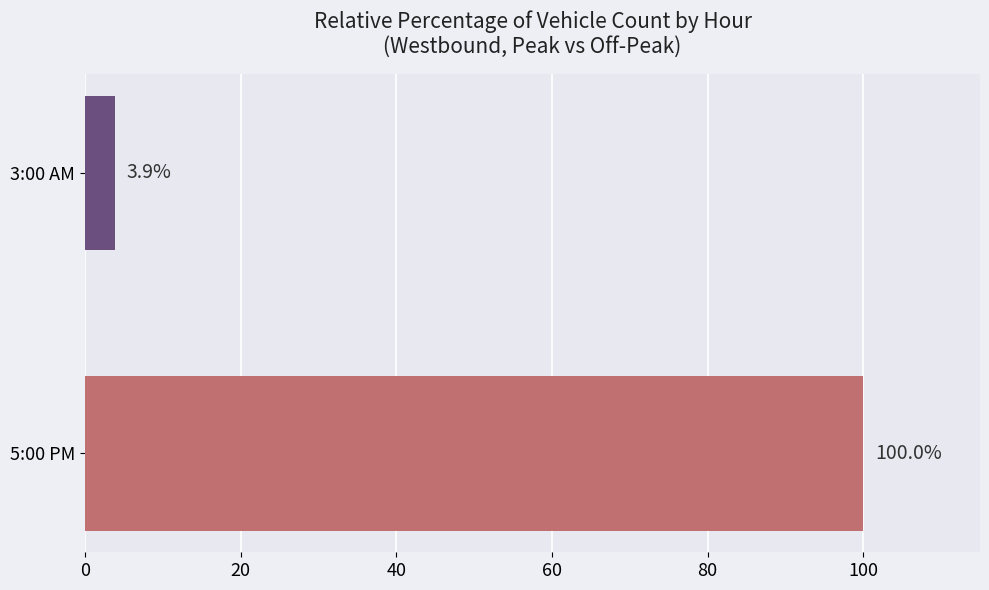

Reading bottom to top, list all the values displayed in this chart.

5:00 PM=100.0	3:00 AM=3.9